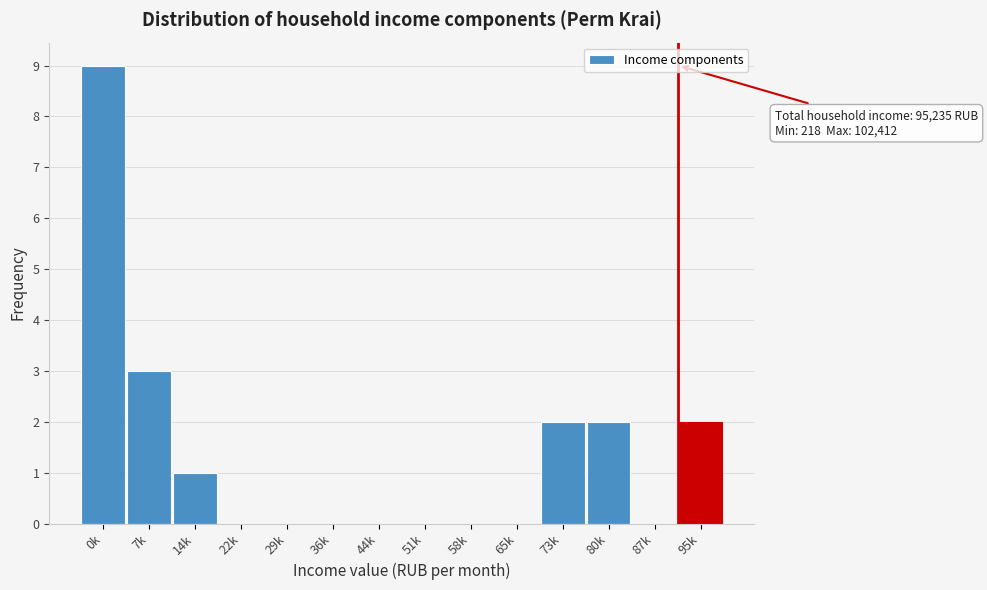

Which label corresponds to the largest value in the chart?

0k